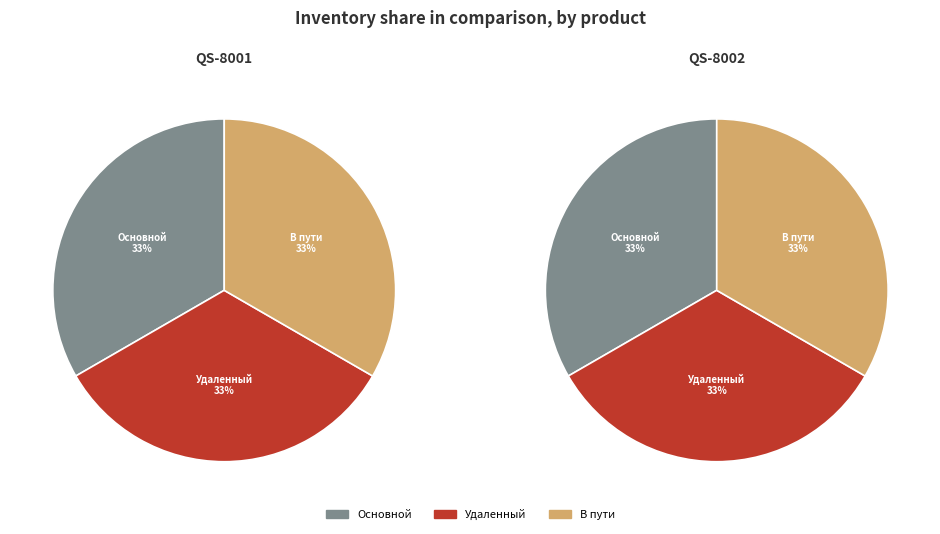

What portion of the pie excludes QS-8001?

100.0%